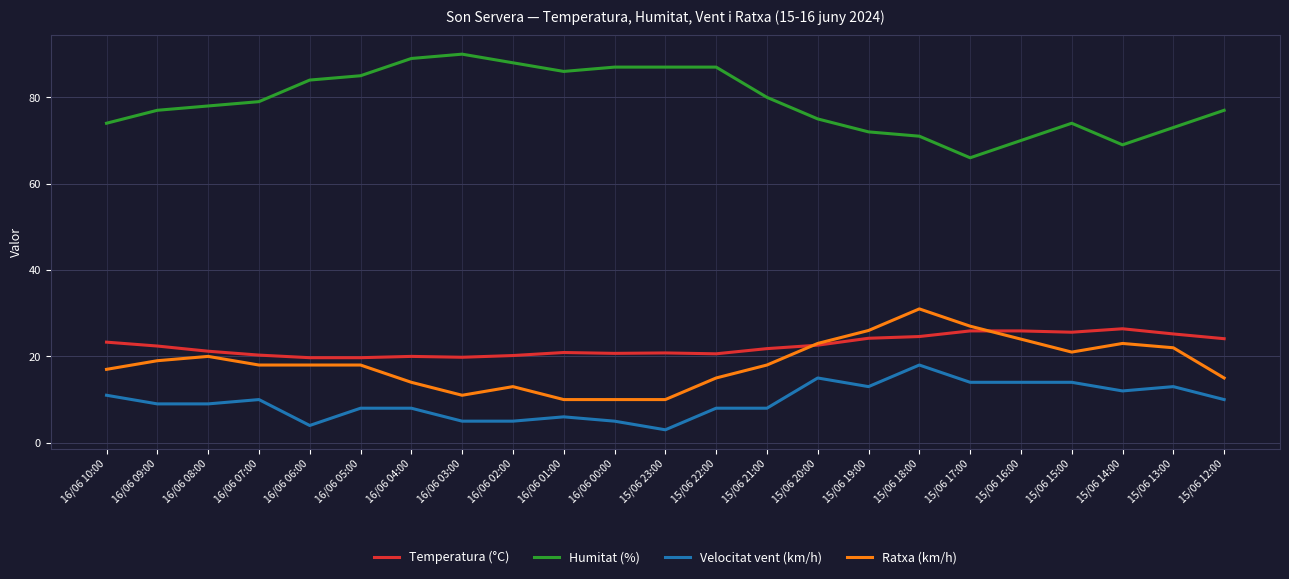

What is the difference between the highest and lowest values at 16/06 00:00?

82.0